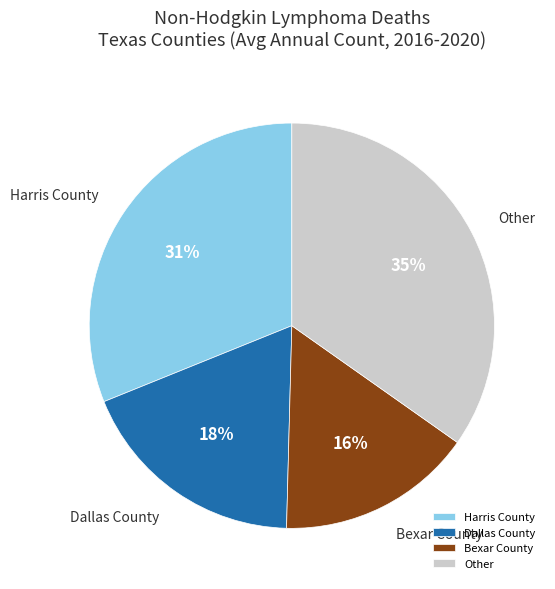

Between Bexar County and Harris County, which is larger?

Harris County